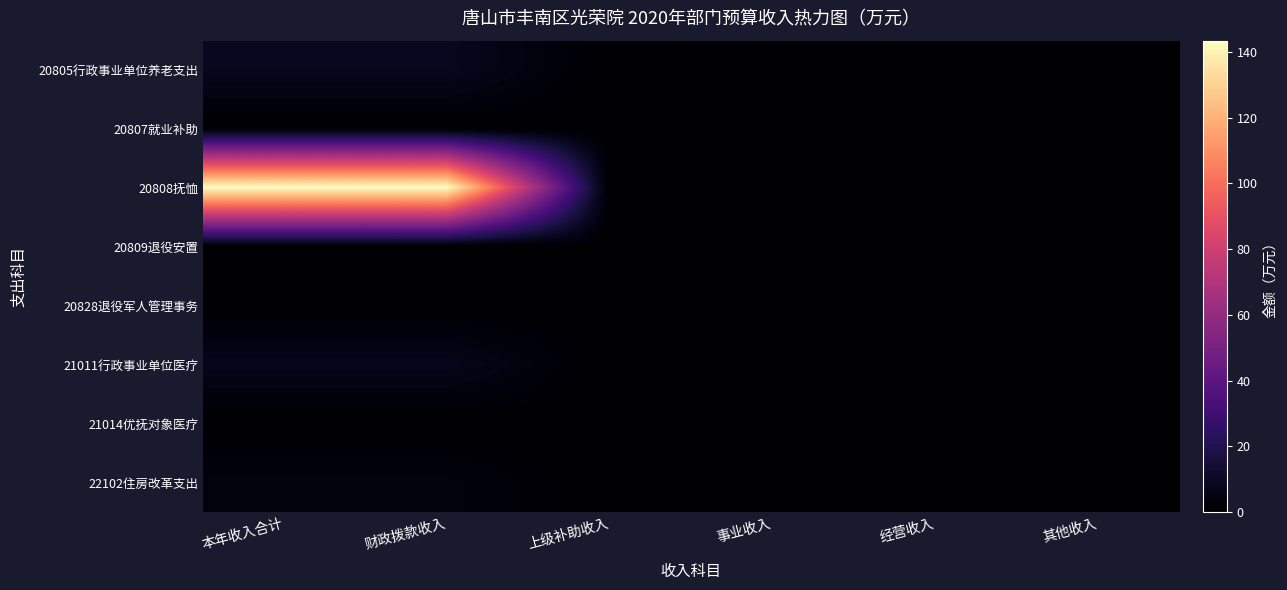

Reading right to left, what are all the values shown in this chart?

20805行政事业单位养老支出: 其他收入=0.0	经营收入=0.0	事业收入=0.0	上级补助收入=0.0	财政拨款收入=8.5	本年收入合计=8.5
20807就业补助: 其他收入=0.0	经营收入=0.0	事业收入=0.0	上级补助收入=0.0	财政拨款收入=0.0	本年收入合计=0.0
20808抚恤: 其他收入=0.0	经营收入=0.0	事业收入=0.0	上级补助收入=0.0	财政拨款收入=143.4	本年收入合计=143.4
20809退役安置: 其他收入=0.0	经营收入=0.0	事业收入=0.0	上级补助收入=0.0	财政拨款收入=0.0	本年收入合计=0.0
20828退役军人管理事务: 其他收入=0.0	经营收入=0.0	事业收入=0.0	上级补助收入=0.0	财政拨款收入=0.0	本年收入合计=0.0
21011行政事业单位医疗: 其他收入=0.0	经营收入=0.0	事业收入=0.0	上级补助收入=0.0	财政拨款收入=7.5	本年收入合计=7.5
21014优抚对象医疗: 其他收入=0.0	经营收入=0.0	事业收入=0.0	上级补助收入=0.0	财政拨款收入=0.0	本年收入合计=0.0
22102住房改革支出: 其他收入=0.0	经营收入=0.0	事业收入=0.0	上级补助收入=0.0	财政拨款收入=3.9	本年收入合计=3.9